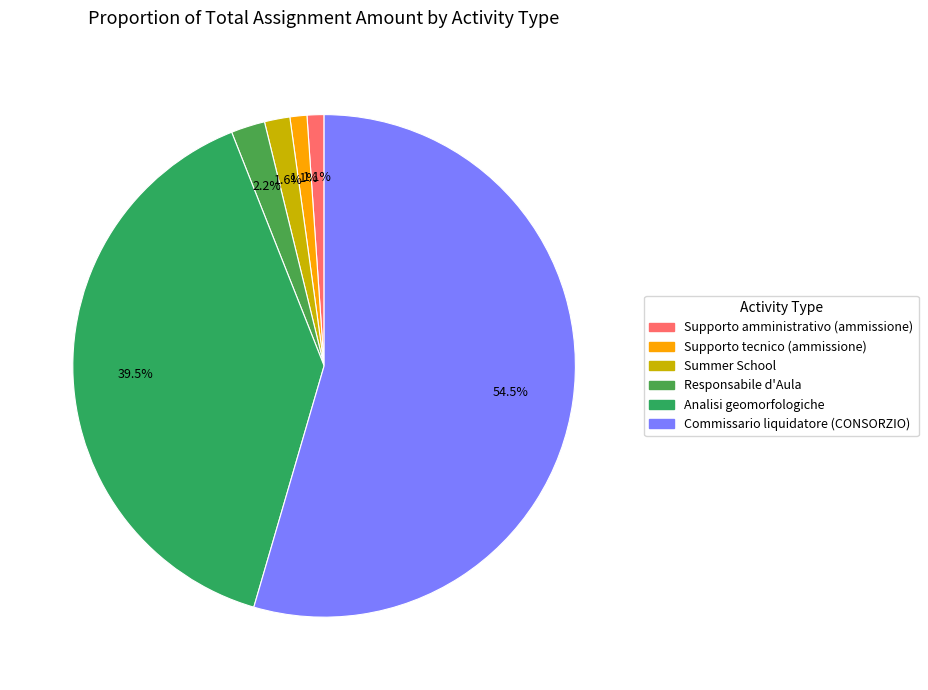

Count the number of slices in the pie.

6